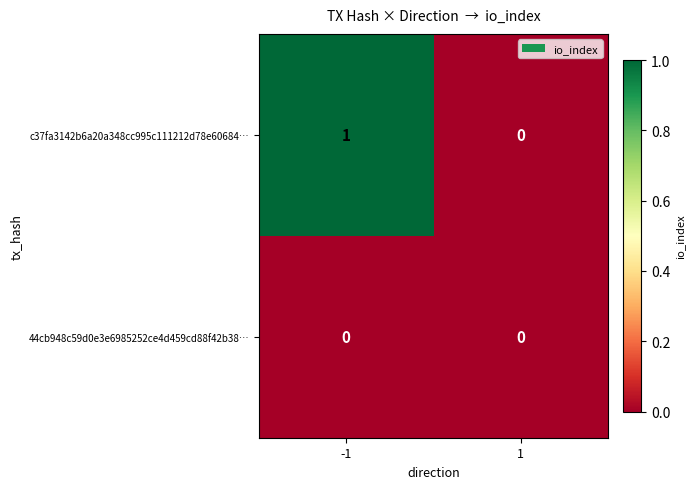

Reading left to right, list all the values displayed in this chart.

c37fa3142b6a20a348cc995c111212d78e60684…: 1	0
44cb948c59d0e3e6985252ce4d459cd88f42b38…: 0	0